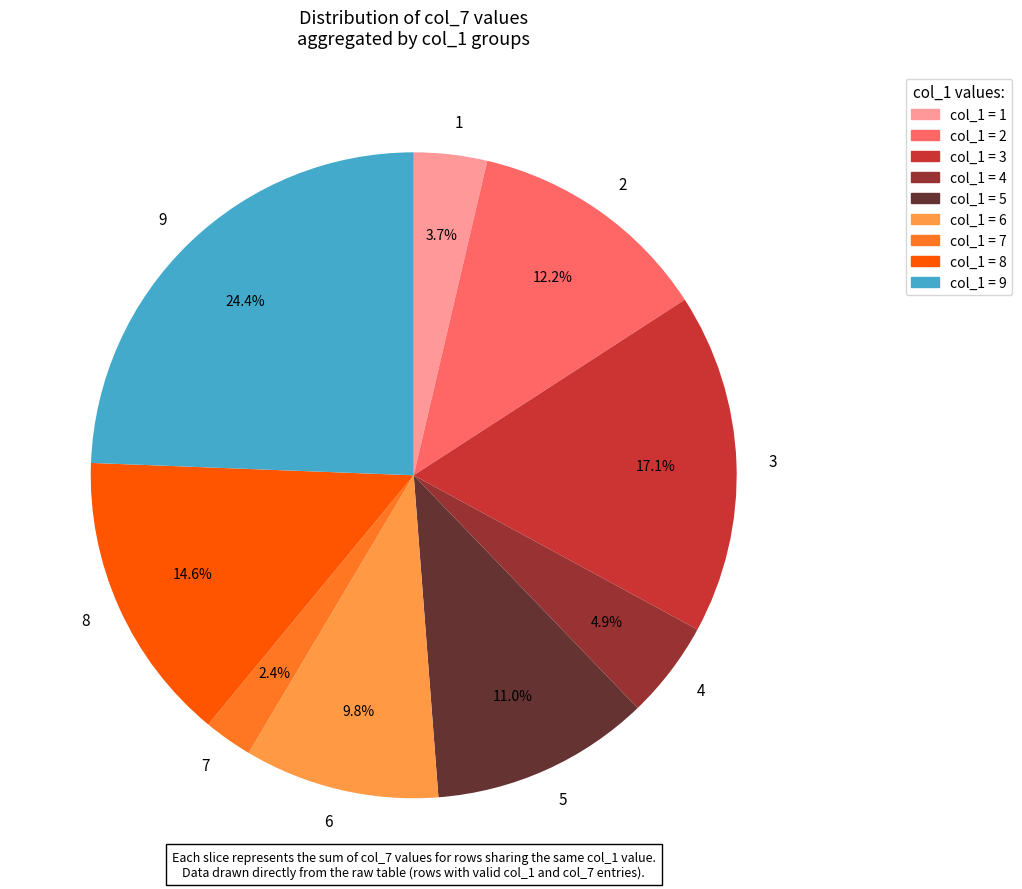

Does any single category account for the majority?

No